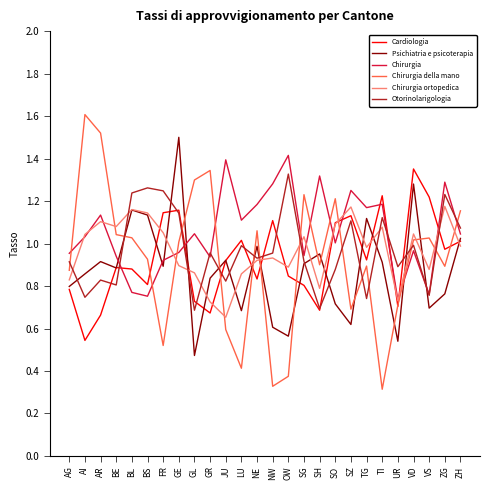

The value of Chirurgia ortopedica at NW is 0.3. True or false?

False